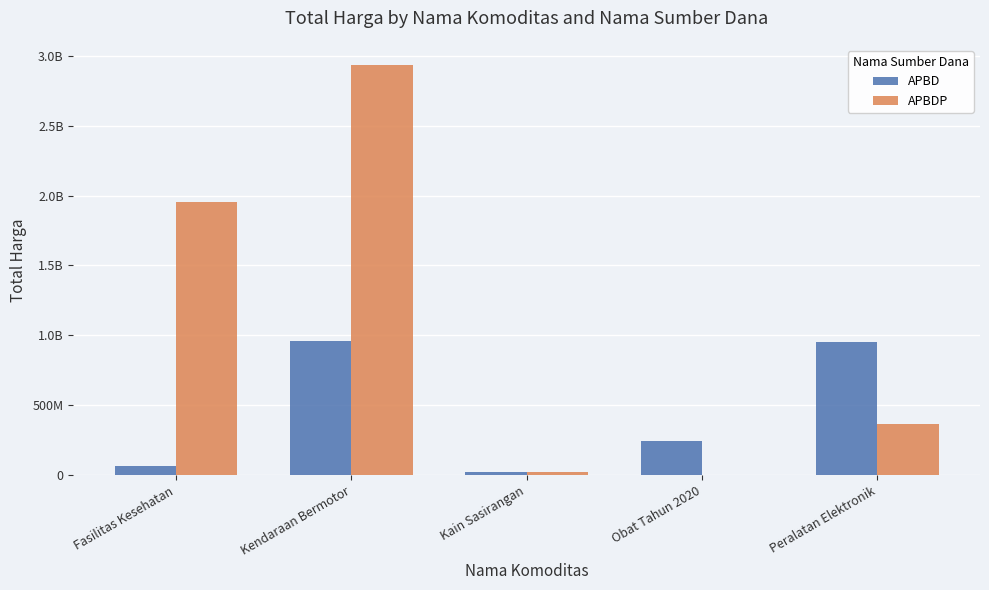

Does the chart contain stacked bars?

No